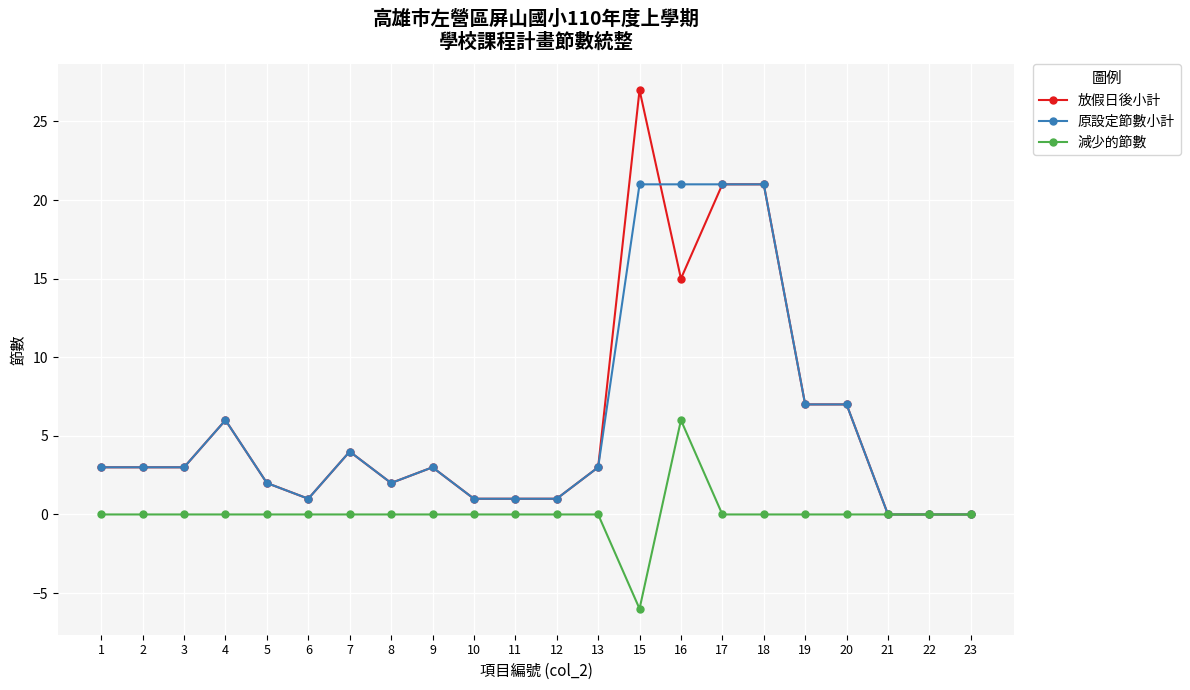

Is the value of 減少的節數 at 8 greater than the value of 原設定節數小計 at 8?

No